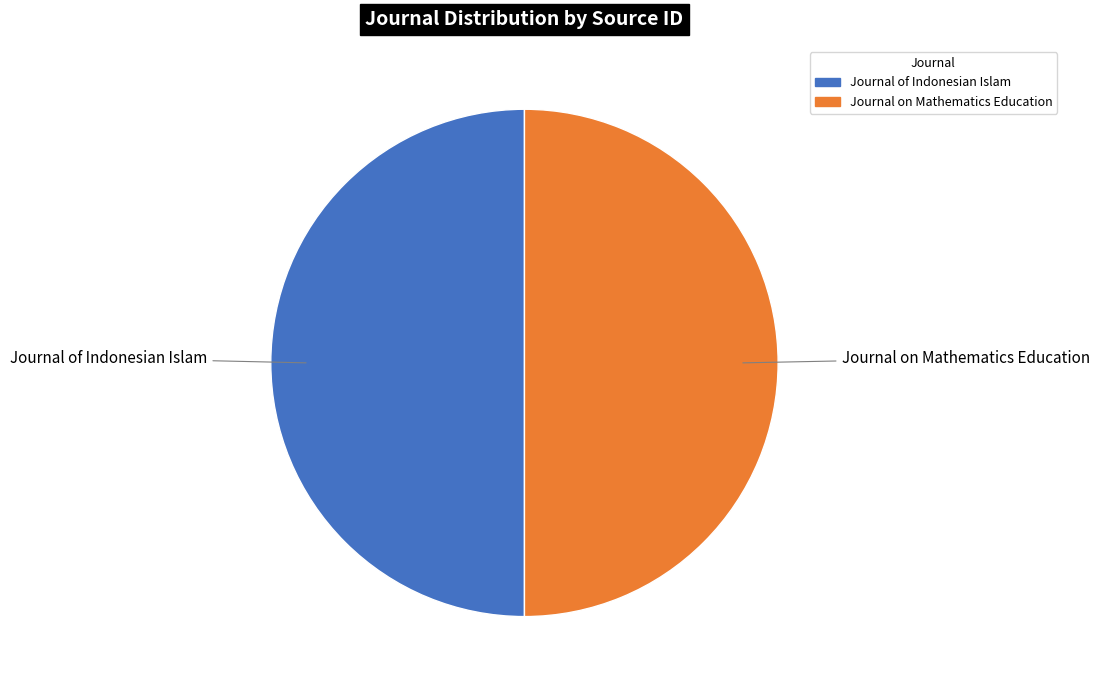

How many segments does this pie chart have?

2